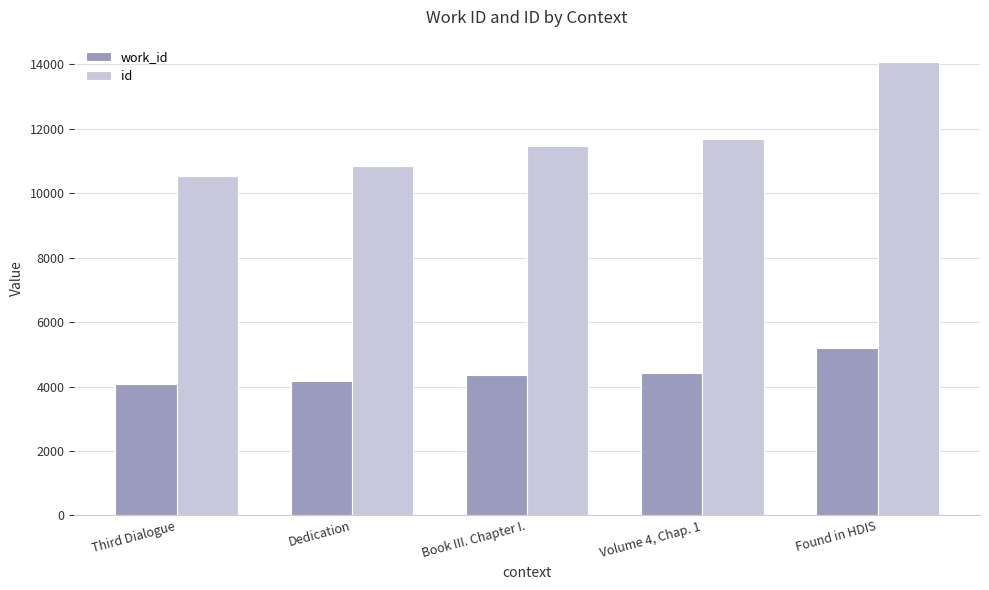

Reading right to left, what are all the values shown in this chart?

work_id: 5214	4437	4370	4178	4093
id: 14067	11689	11482	10848	10542